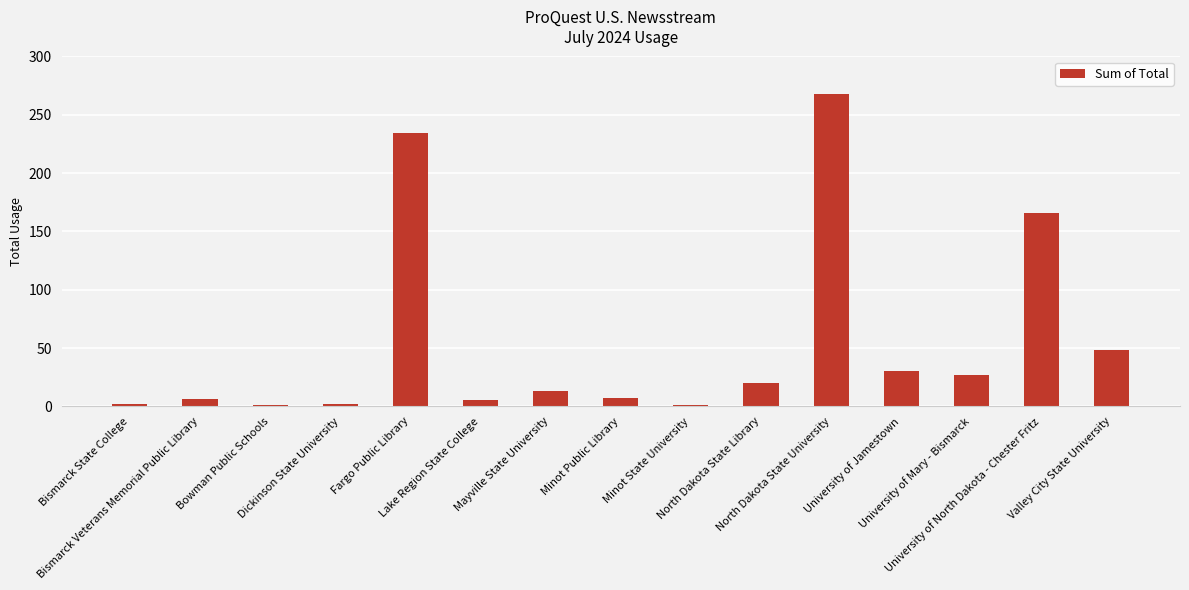

What position from the left is University of North Dakota - Chester Fritz?

14